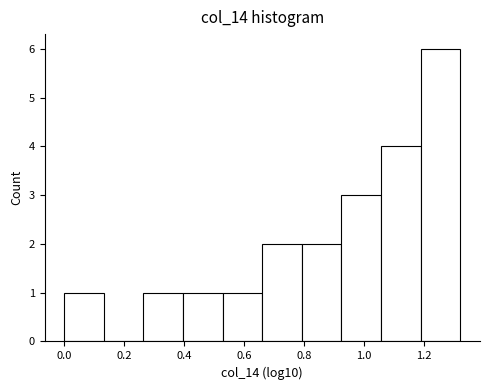

Over which range of the x-axis is the bar tallest?

1.18 to 1.32